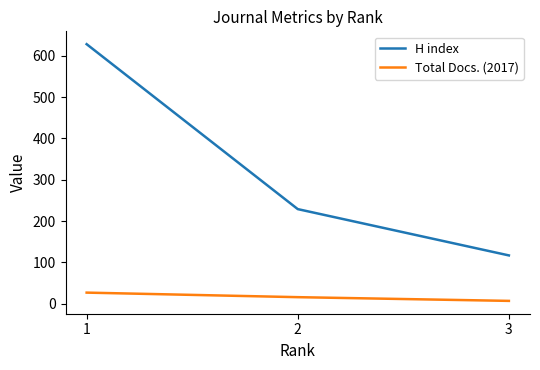

How many lines are shown in the chart?

2